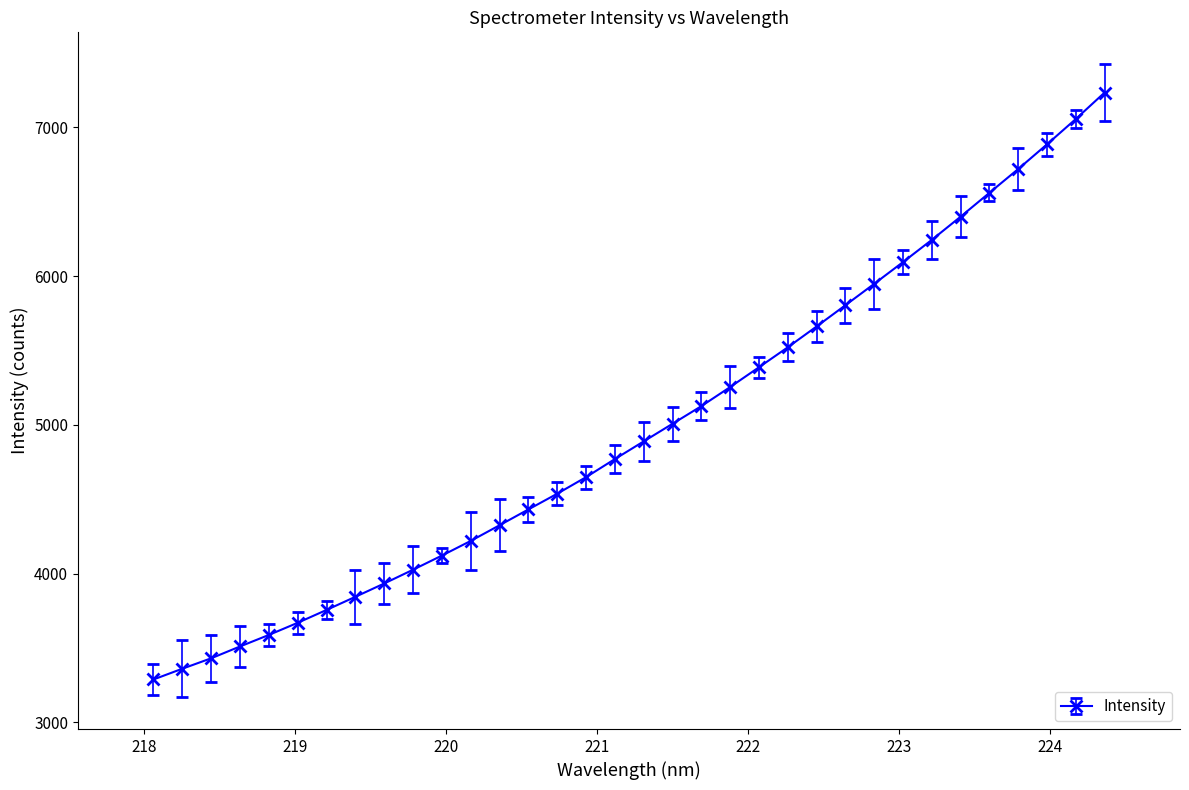

What is the value of the 21st point from the left?

5254.1